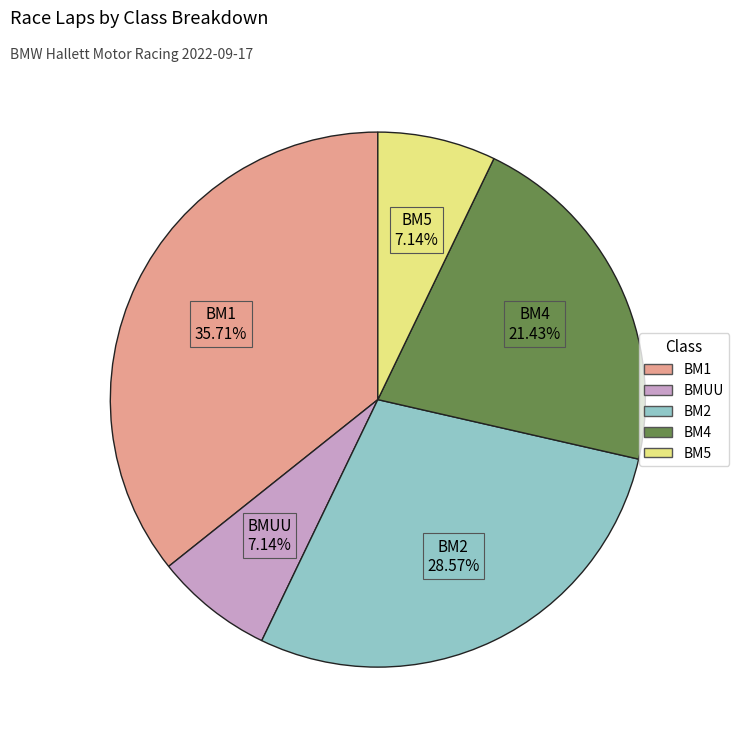

Is BM5 the majority of the pie?

No